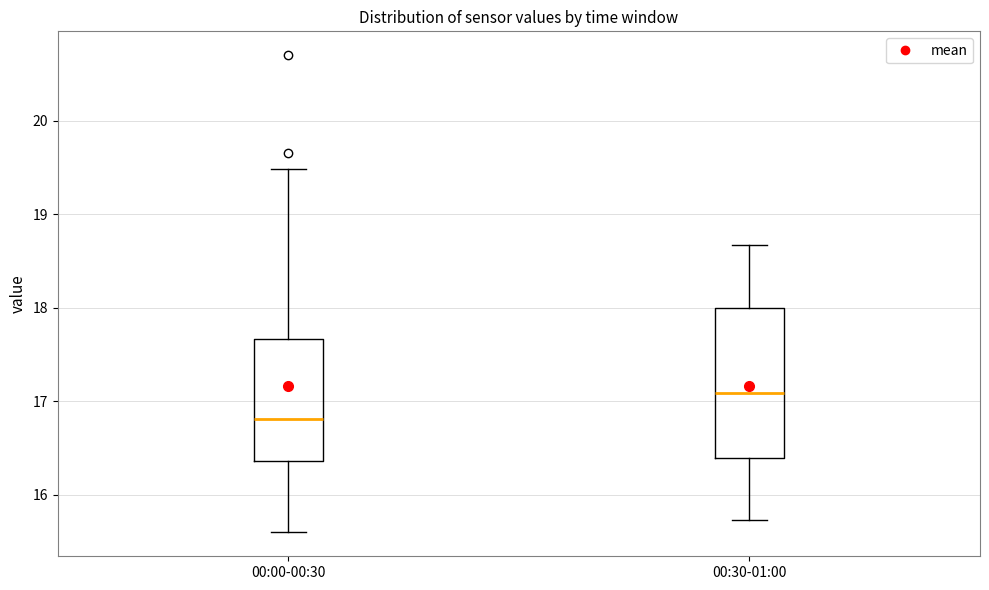

Where does the lower whisker of the box for 00:30-01:00 end on the y-axis? The values are not printed on the chart, so give them approximately, as read against the axis.

15.7